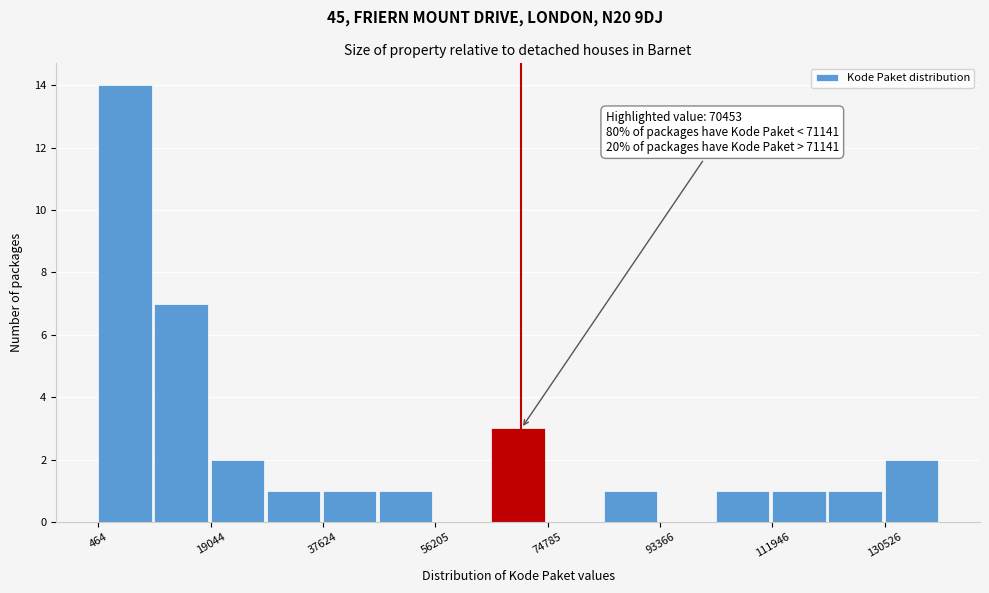

Which range on the x-axis has the tallest bar?

0 to 10000